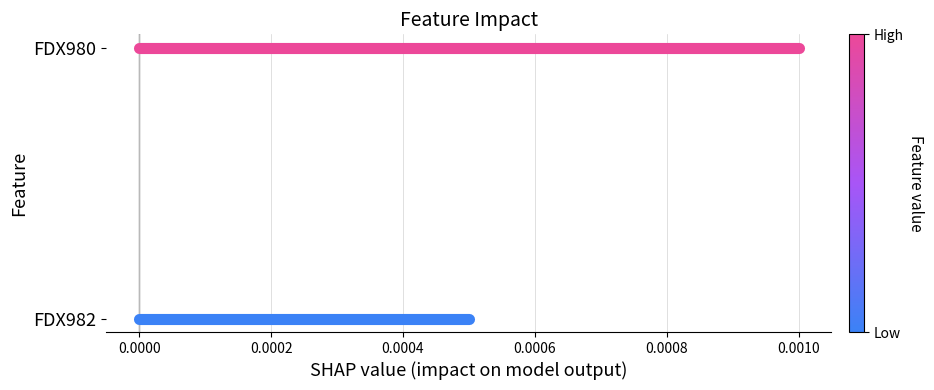

List the series in order of their overall mean, lowest first.

FDX982, FDX980